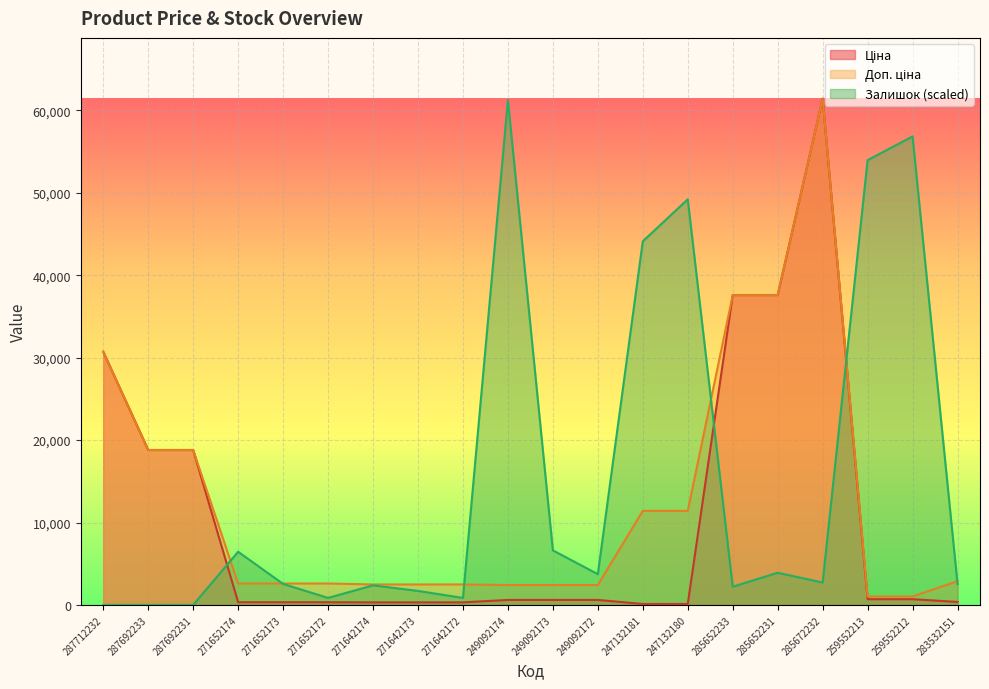

What is the value of the Доп. ціна point at the 20th from the left?

2878.8